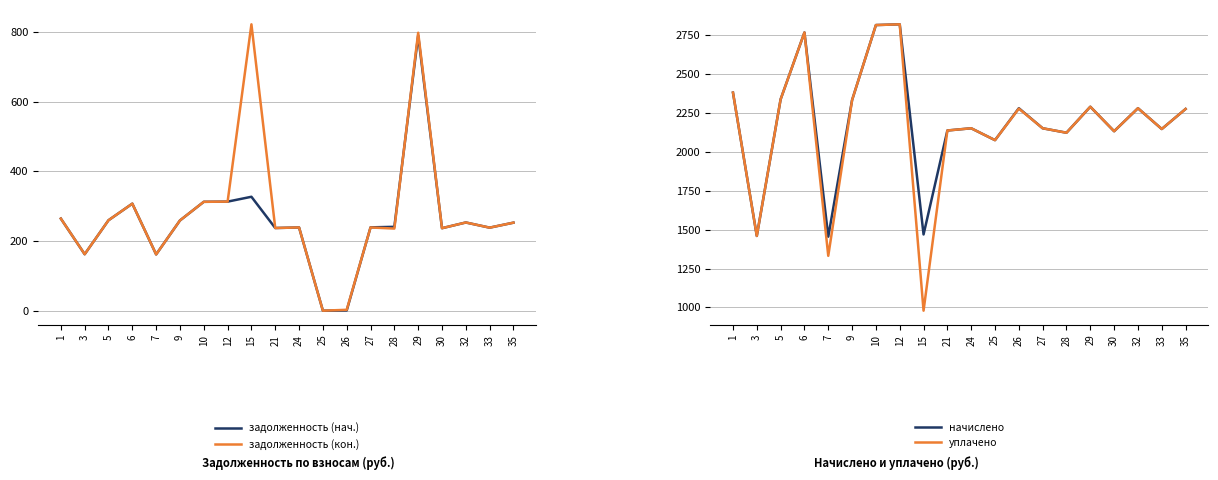

Rank the categories by задолженность (нач.) value from highest to lowest.

29, 15, 12, 10, 6, 1, 5, 9, 32, 35, 28, 27, 24, 33, 21, 30, 3, 7, 26, 25